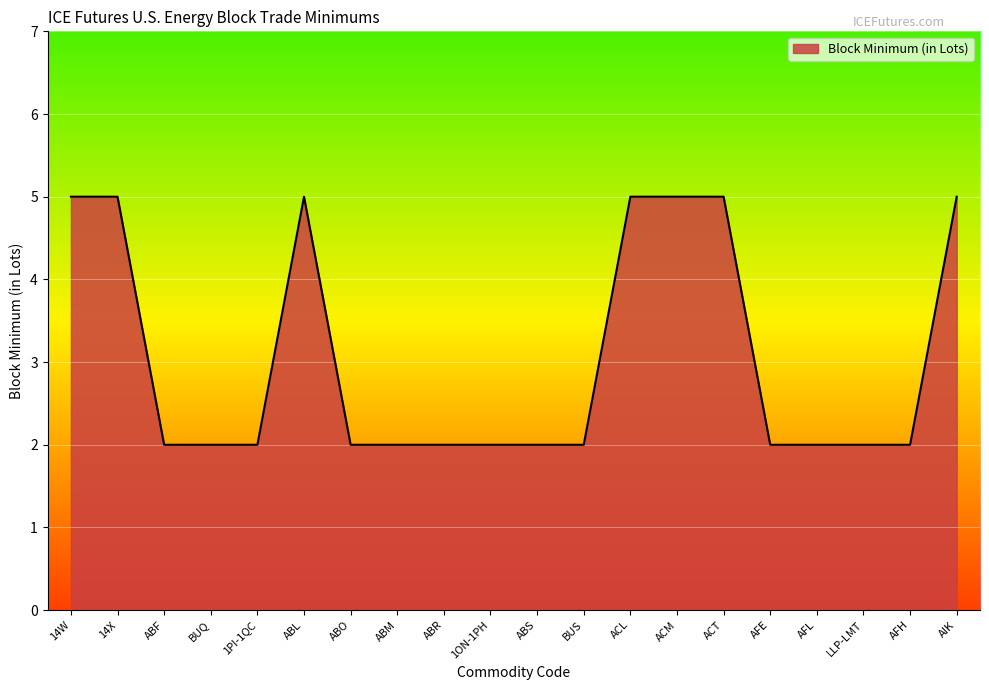

What is the difference between the maximum and minimum values?

3